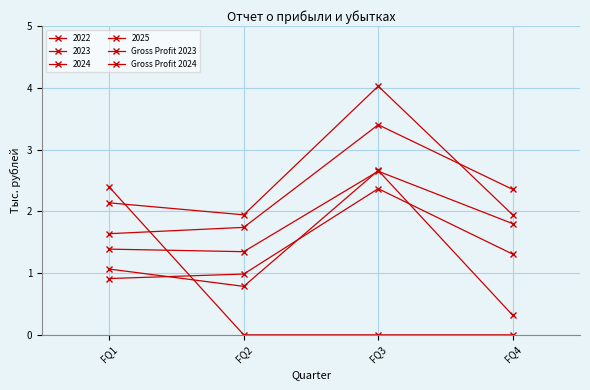

Count the number of categories in the chart.

4